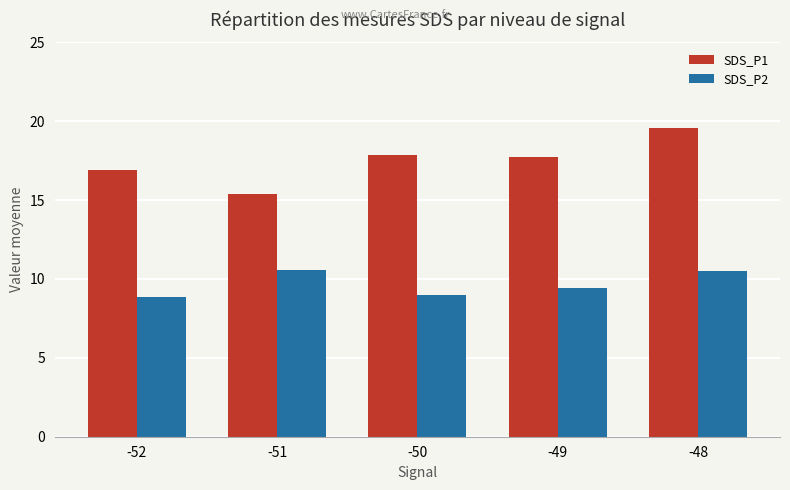

Between -49 and -48, which series saw the biggest shift?

SDS_P1